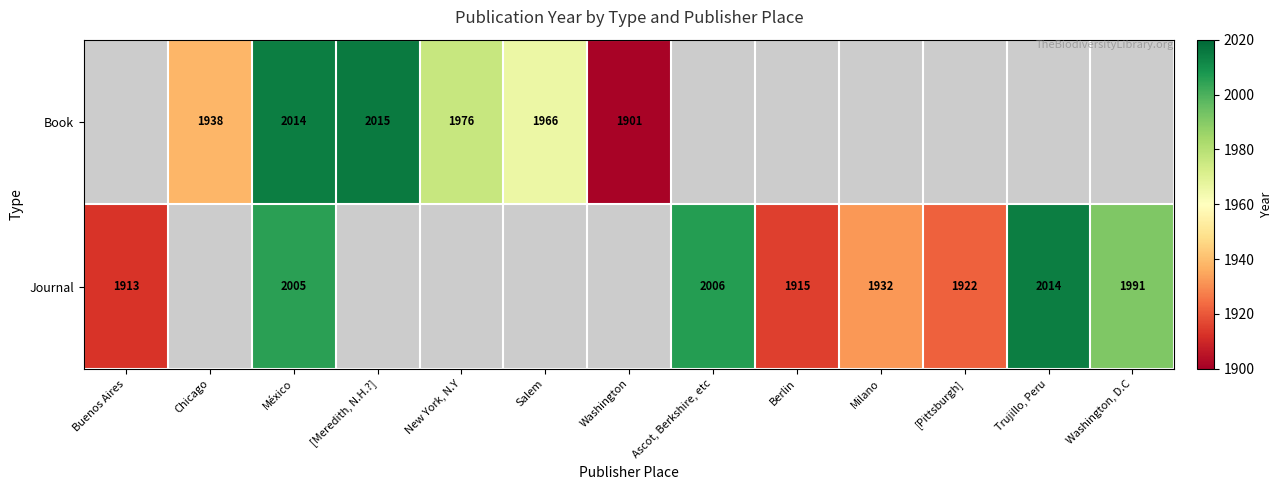

Is the value of Book at Chicago greater than the value of Journal at Ascot, Berkshire, etc?

No